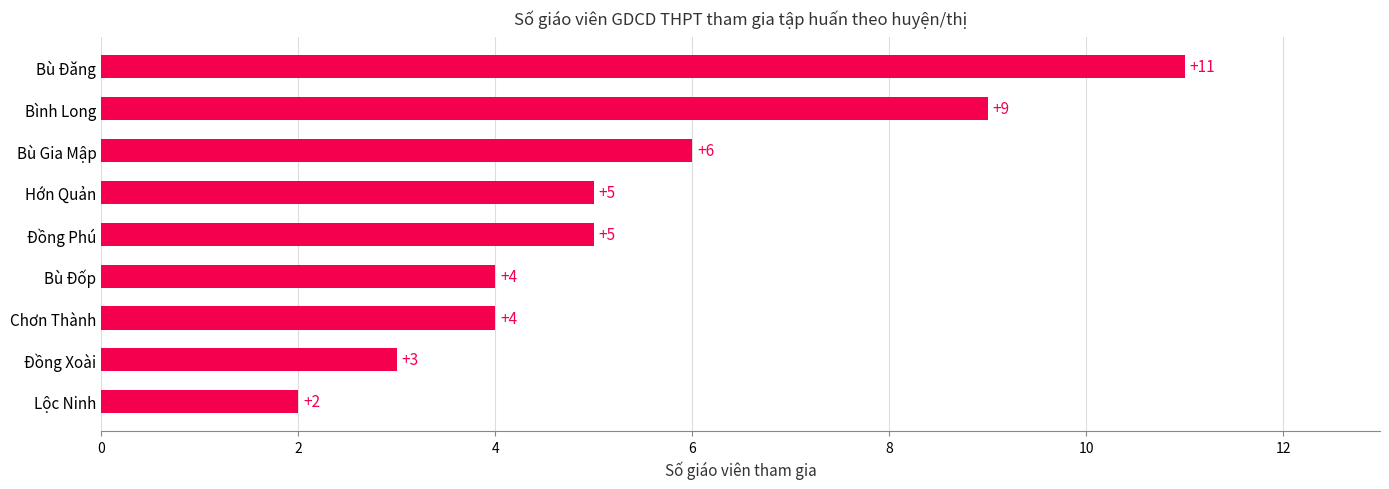

The value at Hớn Quản is 5. True or false?

True